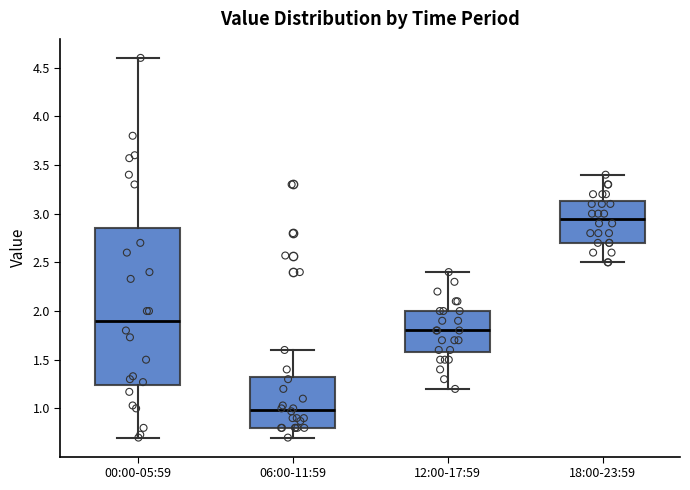

Which box has the highest median line?

18:00-23:59